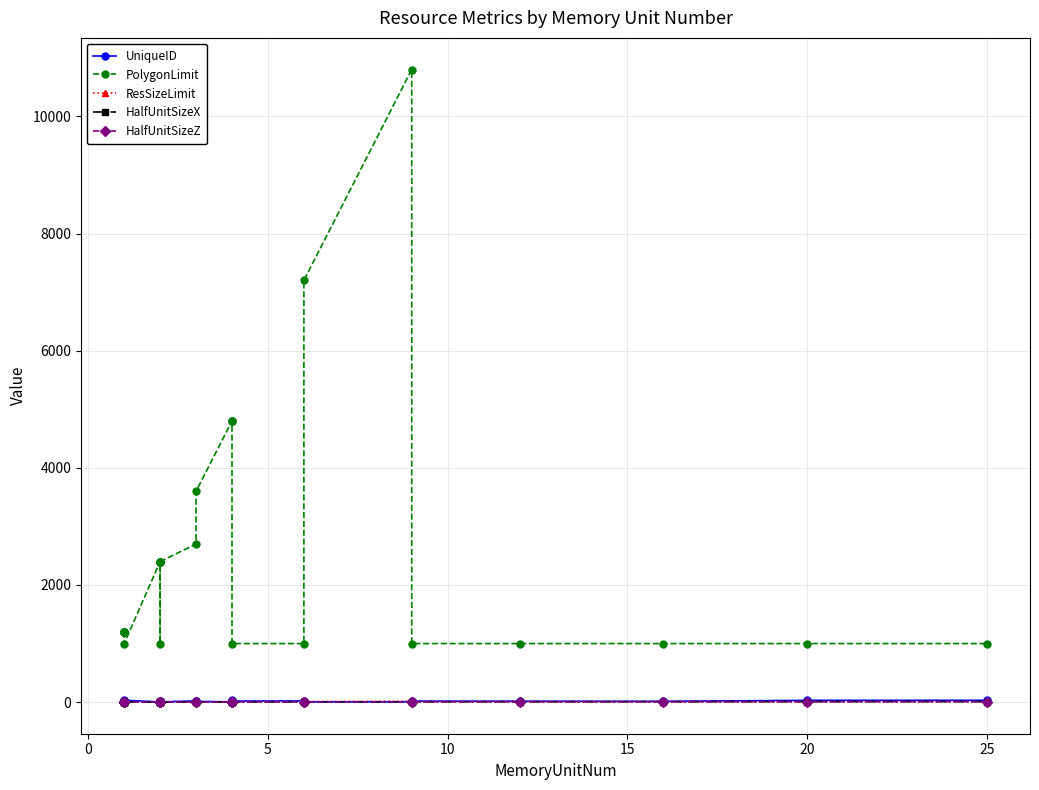

Reading left to right, list all the values displayed in this chart.

UniqueID: 2.0	1.0	24.0	25.0	26.0	33.0	3.0	9.0	27.0	8.0	21.0	4.0	22.0	13.0	5.0	12.0	34.0	19.0	20.0	6.0	7.0	18.0	16.0	14.0	31.0	32.0
PolygonLimit: 1200.0	1200.0	1200.0	1200.0	1200.0	1000.0	2400.0	2400.0	2400.0	2400.0	1000.0	2400.0	2700.0	3600.0	4800.0	4800.0	4800.0	1000.0	1000.0	7200.0	10800.0	1000.0	1000.0	1000.0	1000.0	1000.0
ResSizeLimit: 1.6	1.6	1.6	1.6	1.6	7.0	3.1	3.1	3.1	3.1	7.0	3.1	3.1	4.7	6.3	6.3	6.3	7.0	7.0	9.4	14.2	7.0	7.0	7.0	7.0	7.0
HalfUnitSizeX: 2.0	2.0	1.0	2.0	2.0	2.0	4.0	2.0	4.0	2.0	4.0	4.0	3.0	6.0	4.0	4.0	4.0	4.0	6.0	6.0	6.0	6.0	8.0	8.0	10.0	10.0
HalfUnitSizeZ: 2.0	1.0	2.0	1.0	2.0	2.0	1.0	3.0	2.0	4.0	2.0	2.0	3.0	2.0	4.0	3.0	4.0	4.0	4.0	4.0	6.0	6.0	6.0	8.0	8.0	10.0